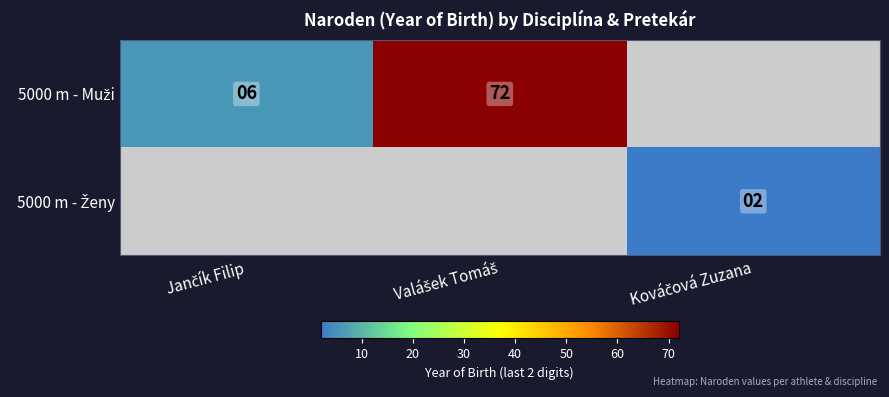

The value of 5000 m - Ženy at Kováčová Zuzana is 2.0. True or false?

True